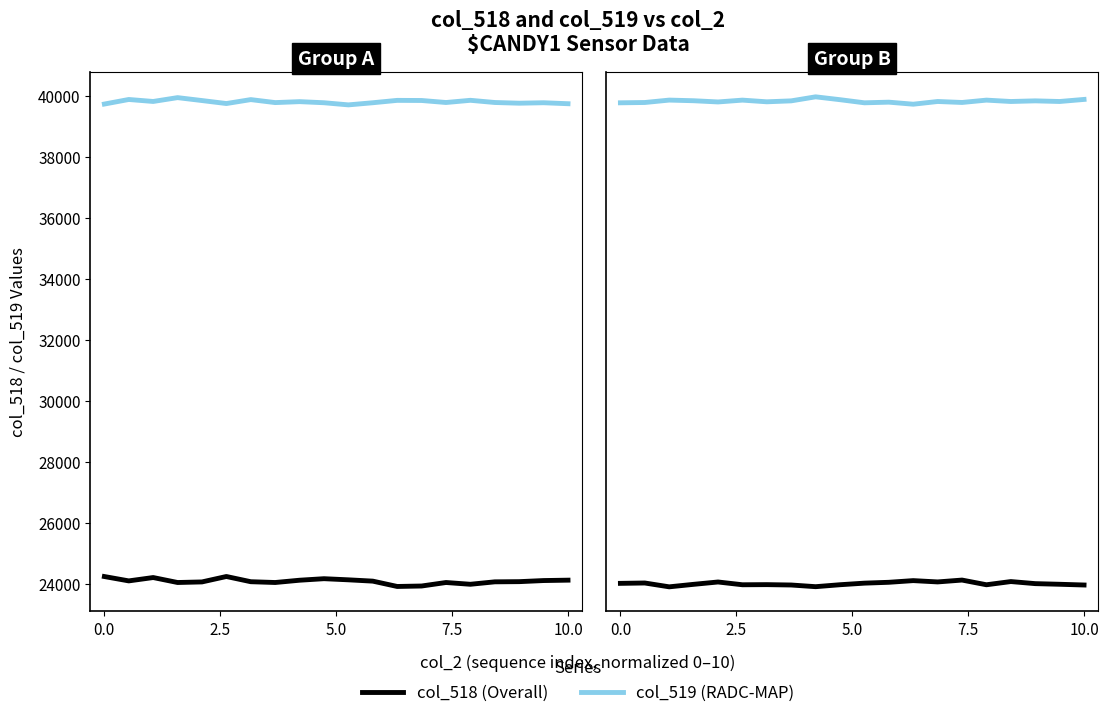

How many distinct data groups are displayed?

2